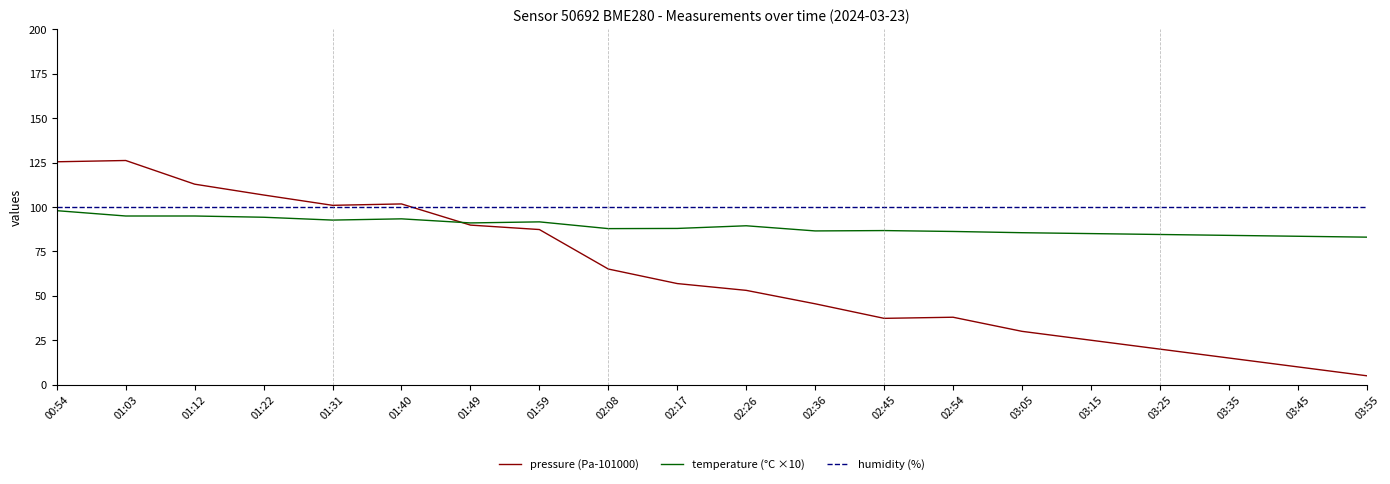

What is the sum of the humidity (%) values at 02:54 and 01:31?

200.0